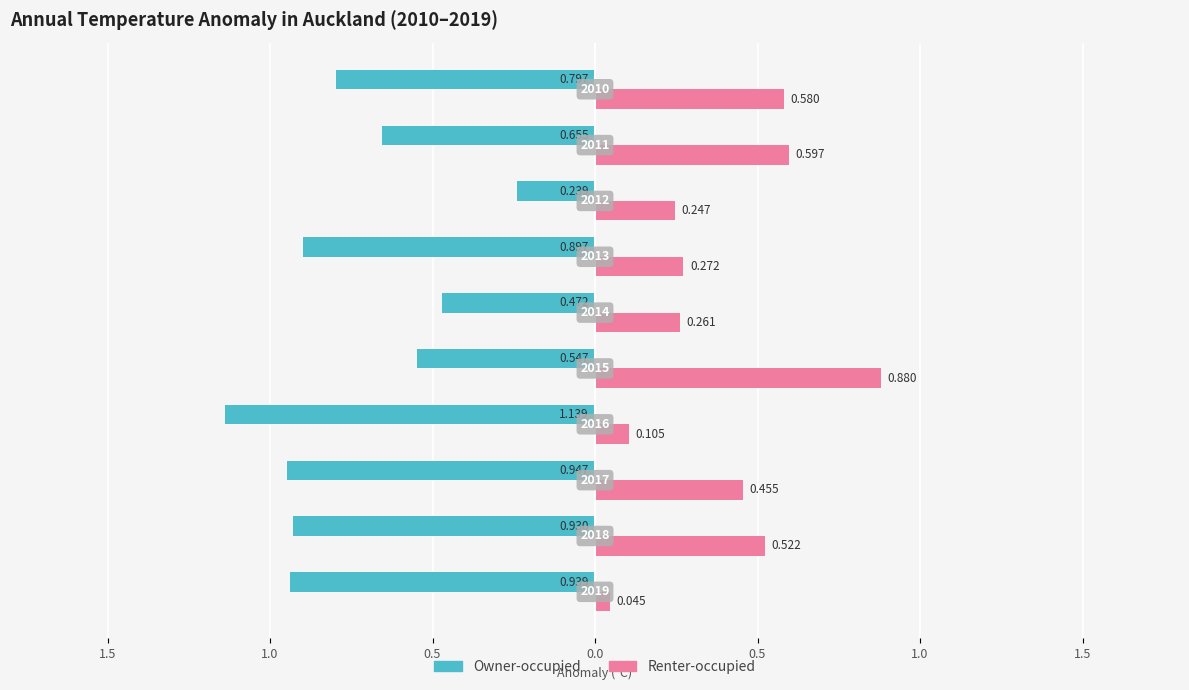

What are all the series names shown in the legend?

Owner-occupied, Renter-occupied